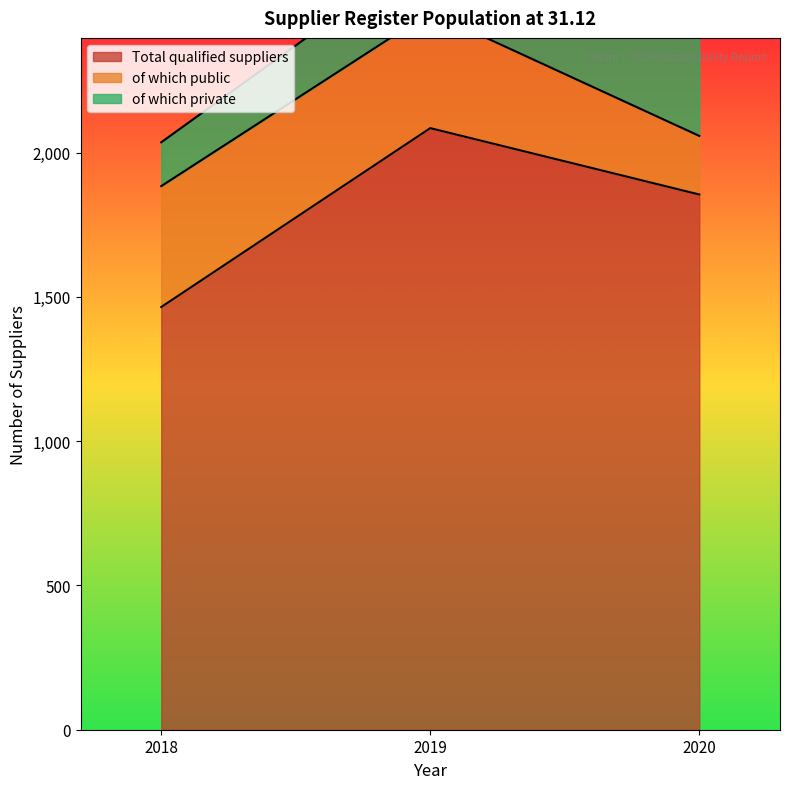

What is the highest value of the Total qualified suppliers series?

2085